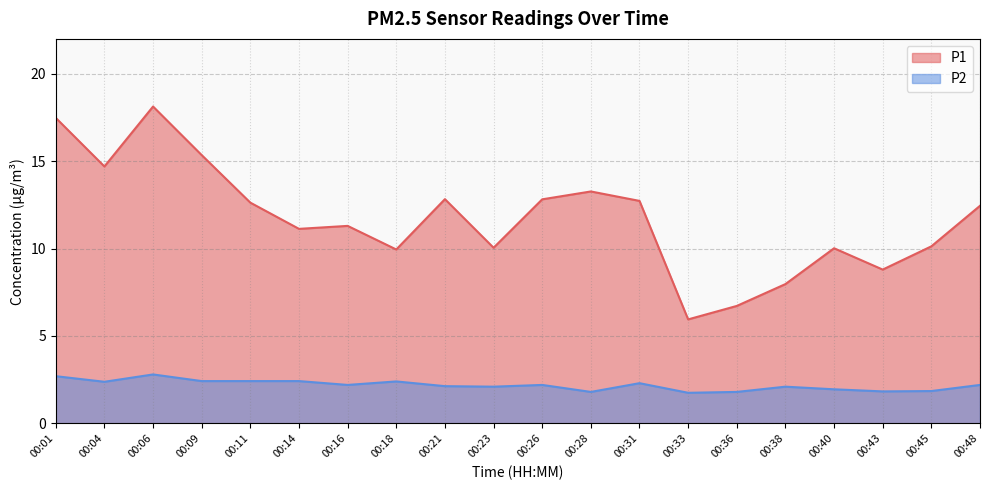

True or false: P1 has a value of 1.3 at 00:33.

False